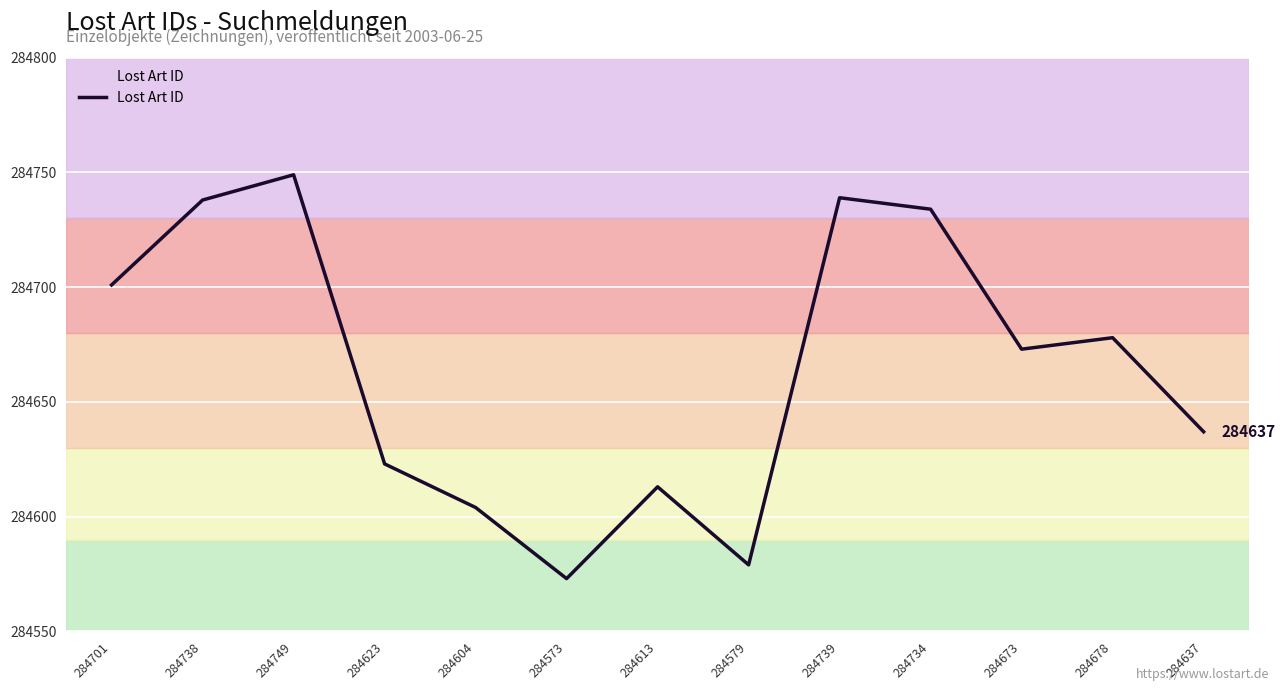

What position from the left is 284701?

1